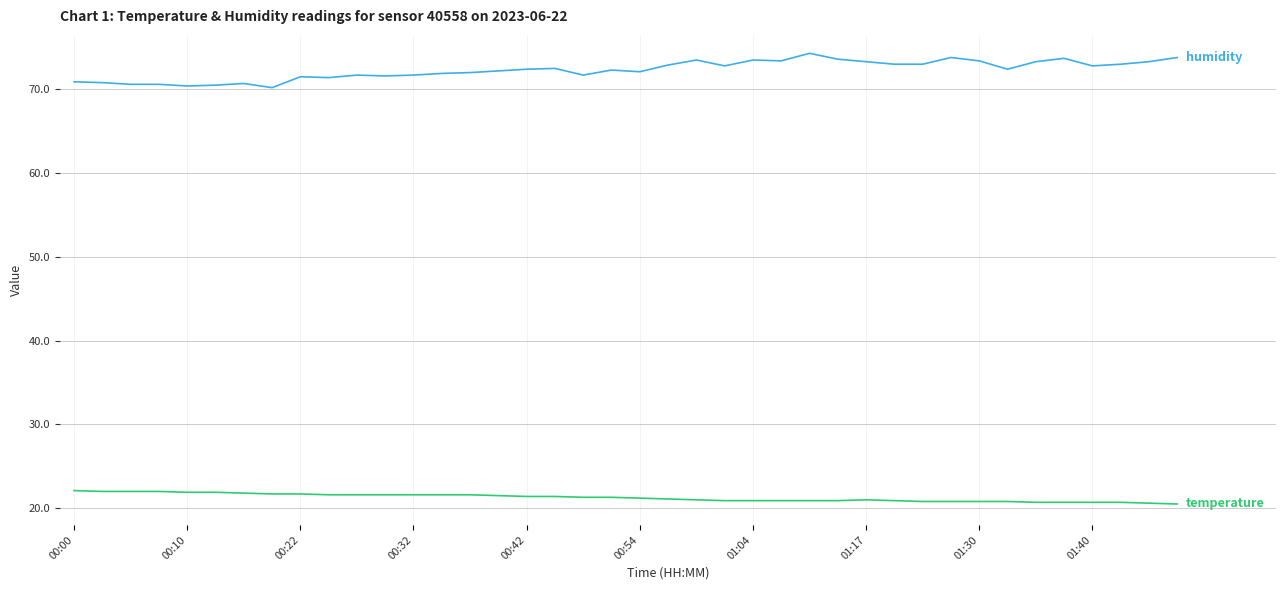

What is the minimum value shown in the chart?

20.5